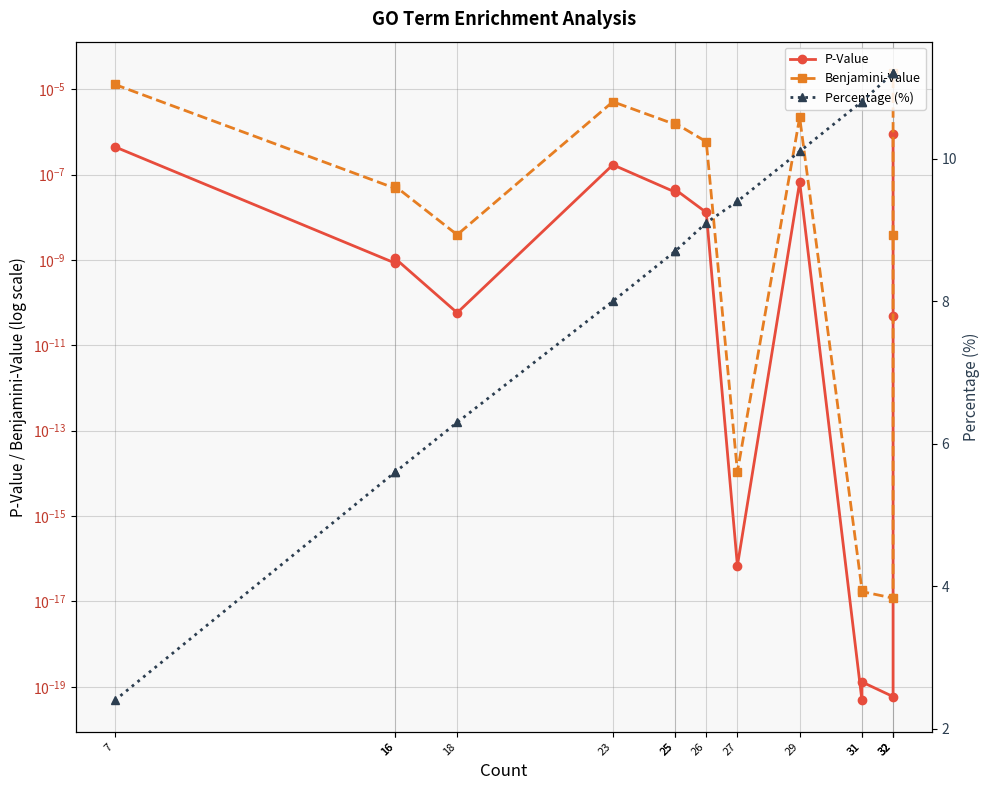

What is the value of the Percentage (%) point at the 3rd from the left?

5.6